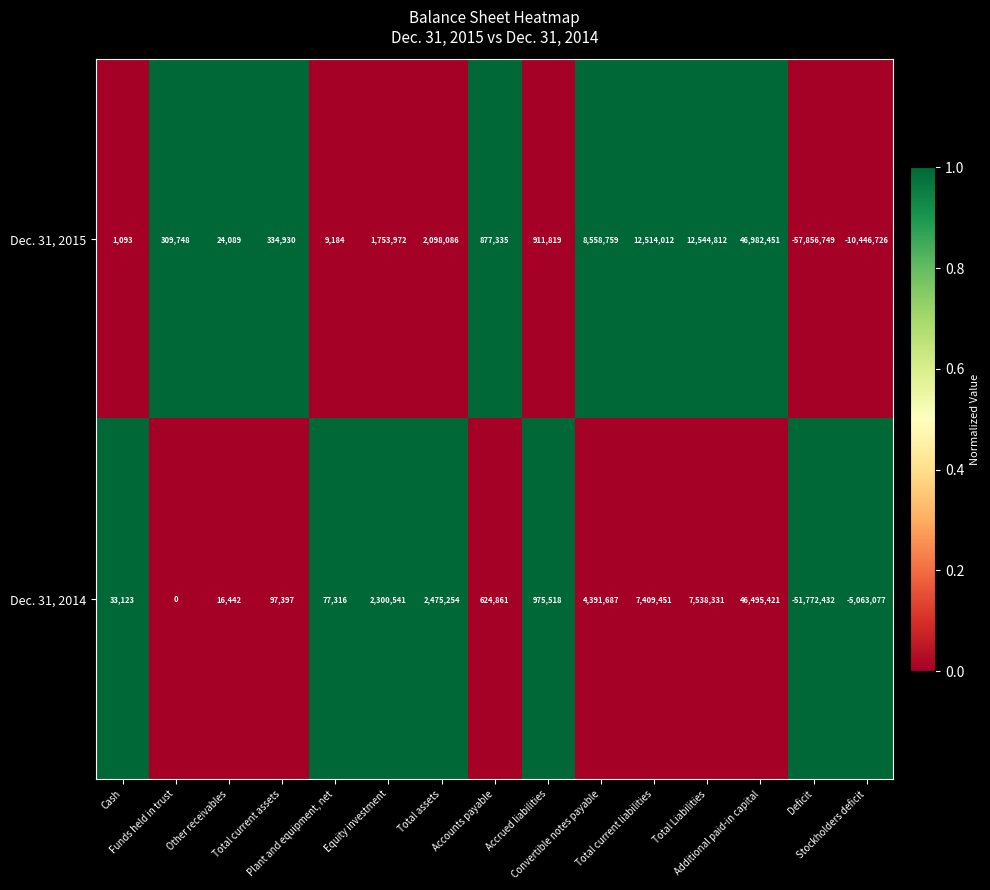

Rank the series by their average value, from lowest to highest.

Dec. 31, 2014, Dec. 31, 2015